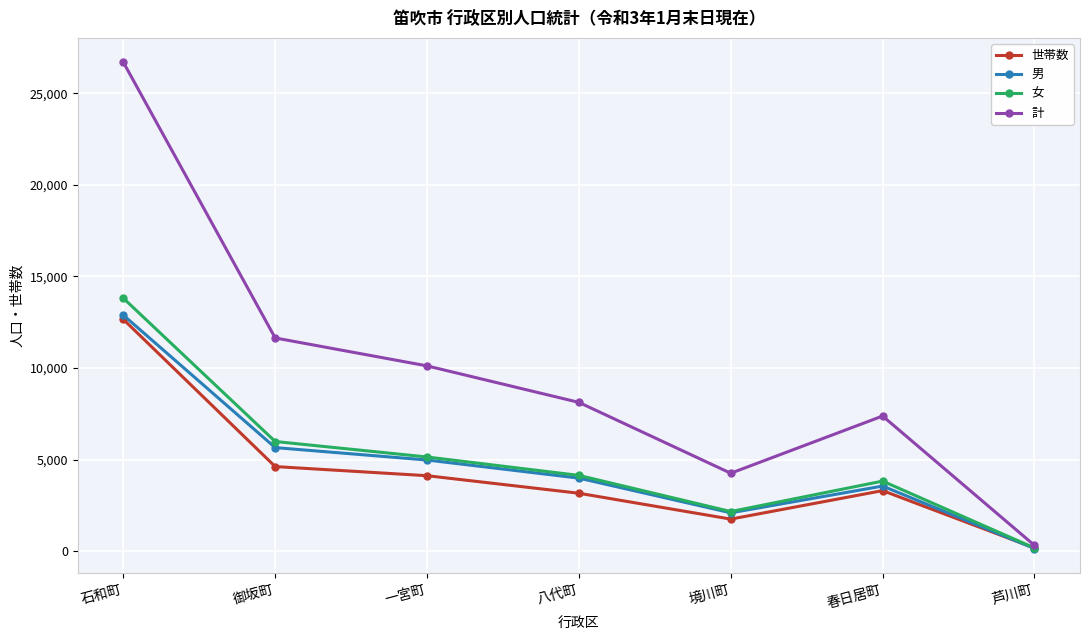

At which category does the chart reach its peak across all series?

石和町